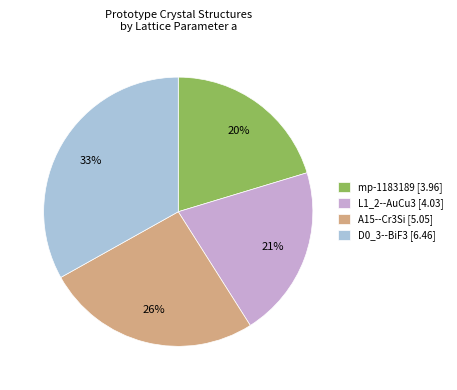

How many segments does this pie chart have?

4